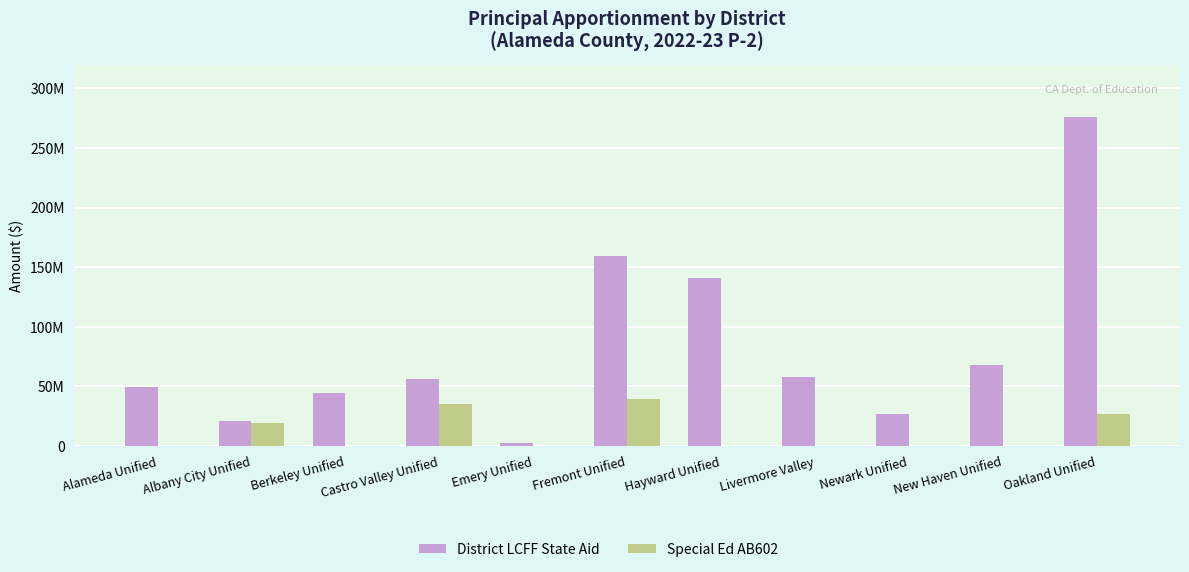

Does the chart contain stacked bars?

No